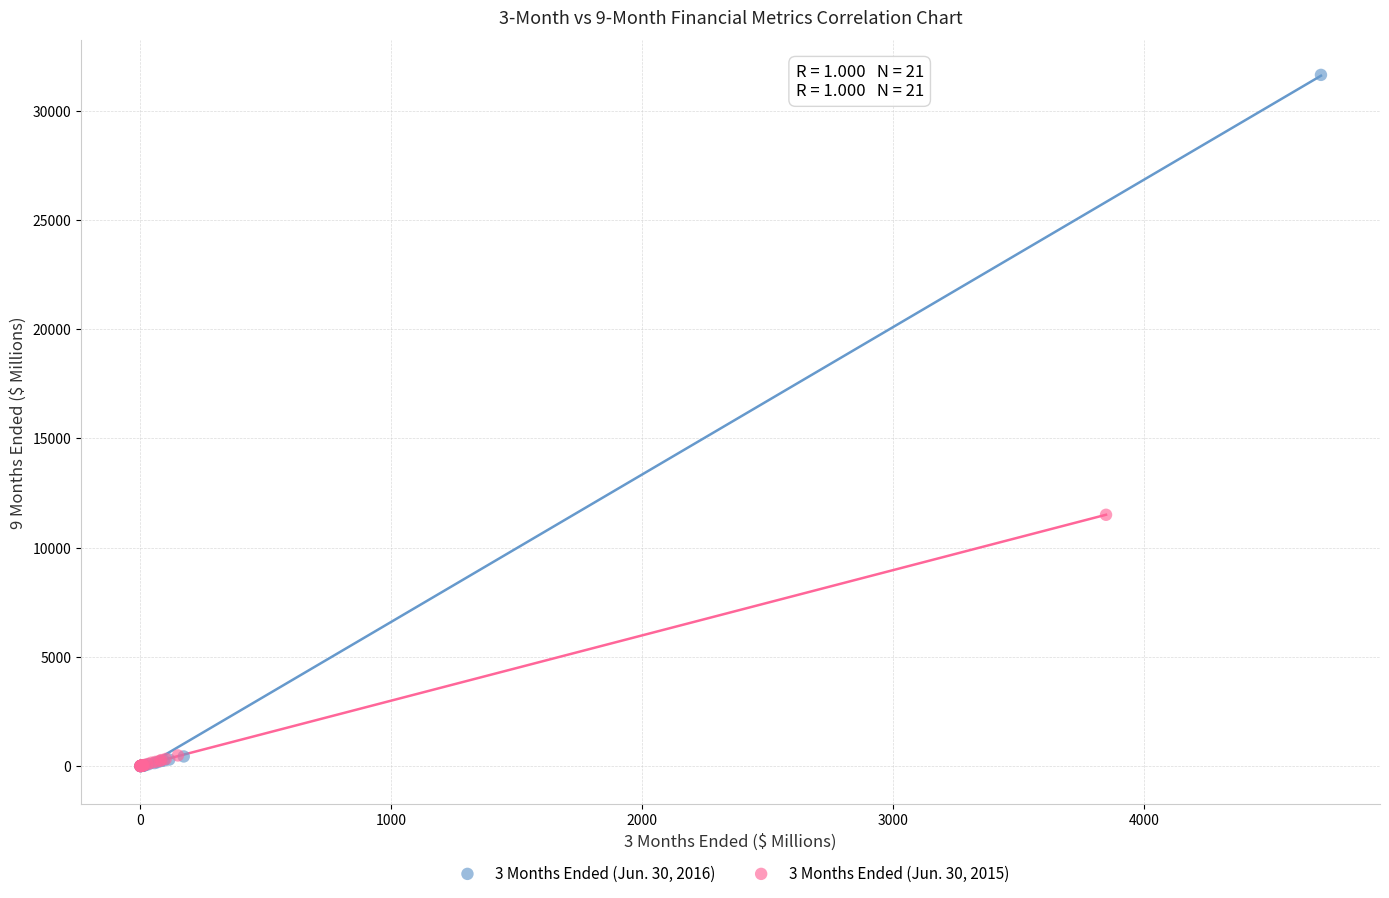

What are all the series names shown in the legend?

3 Months Ended (Jun. 30, 2016), 3 Months Ended (Jun. 30, 2015)